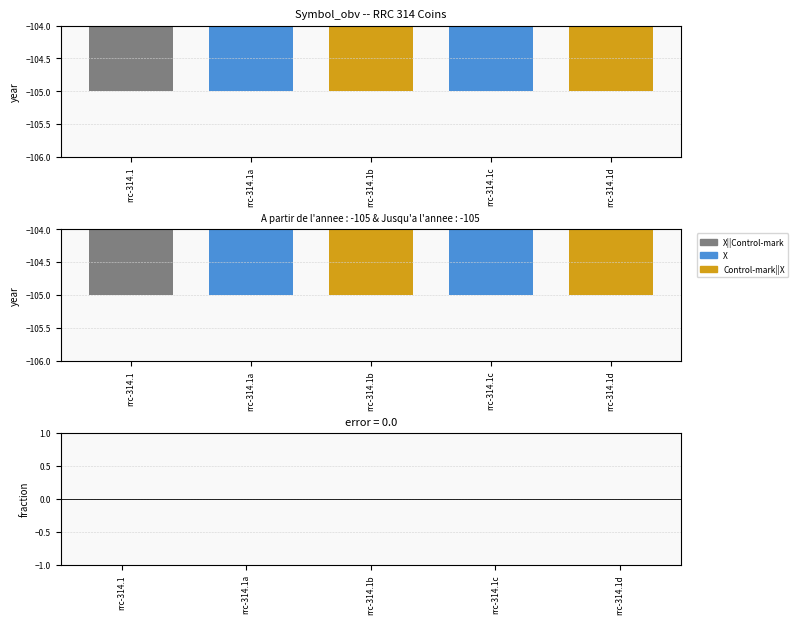

The A partir de l'annee series shows -35 at rrc-314.1d. True or false?

False